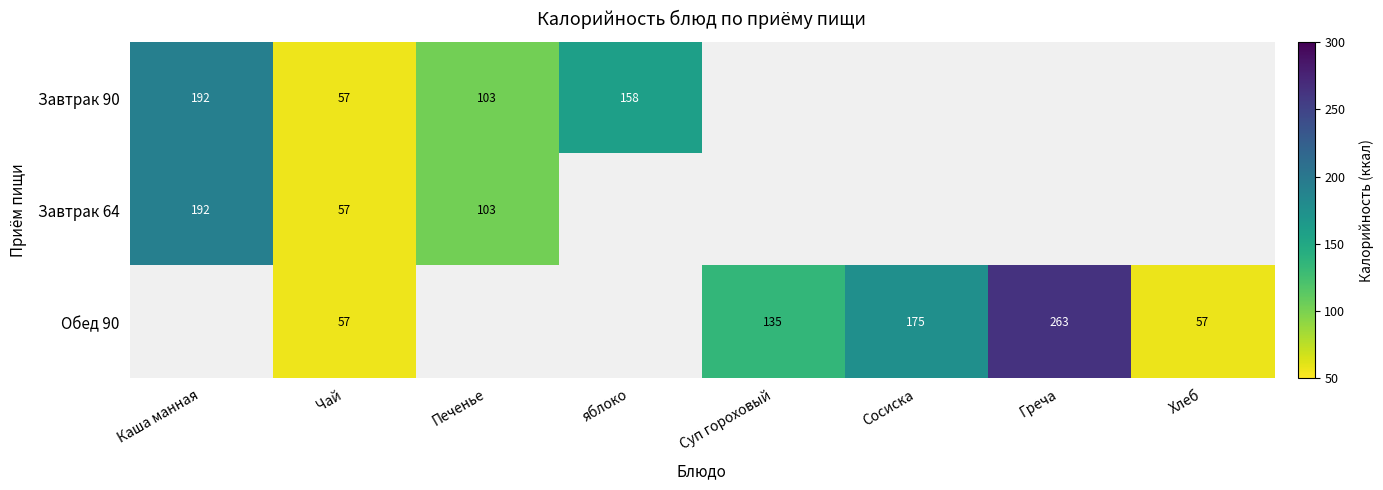

What is the sum of the Завтрак 90 values at Печенье and Каша манная?

295